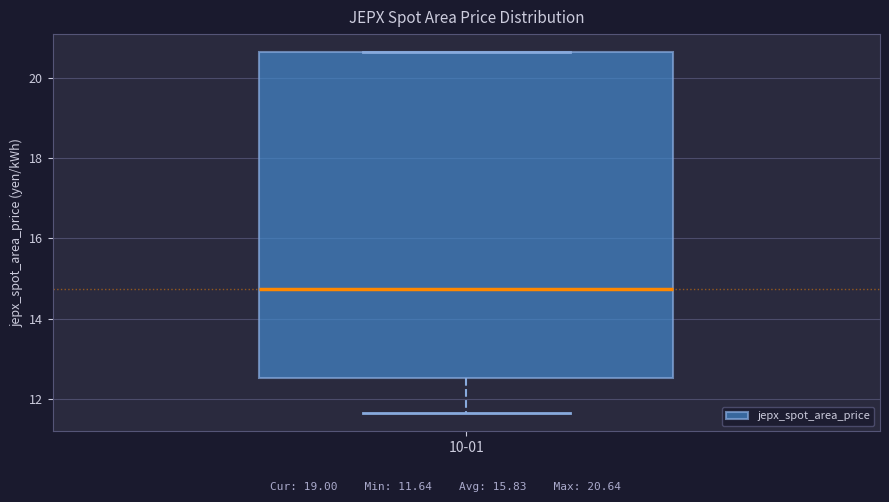

Where is the upper edge of the box for 10-01 on the y-axis? The values are not printed on the chart, so give them approximately, as read against the axis.

20.6